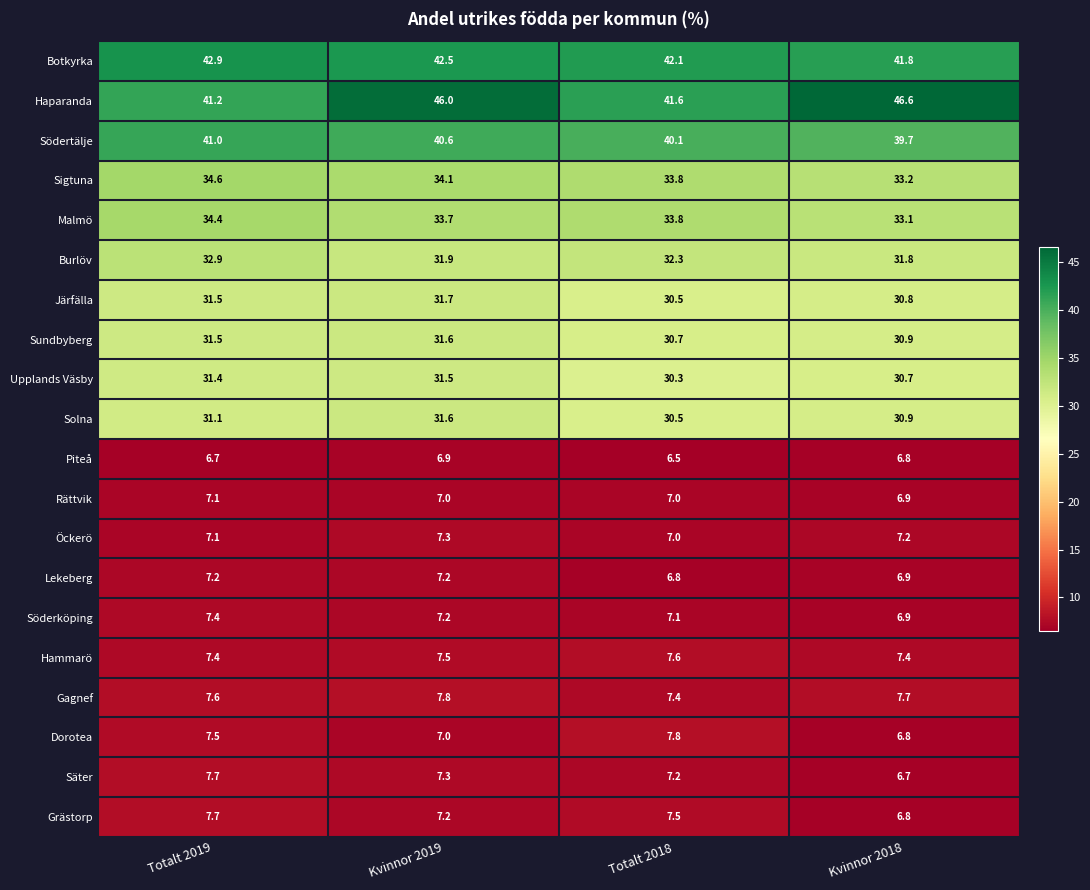

Which series has the largest total across all categories?

Haparanda